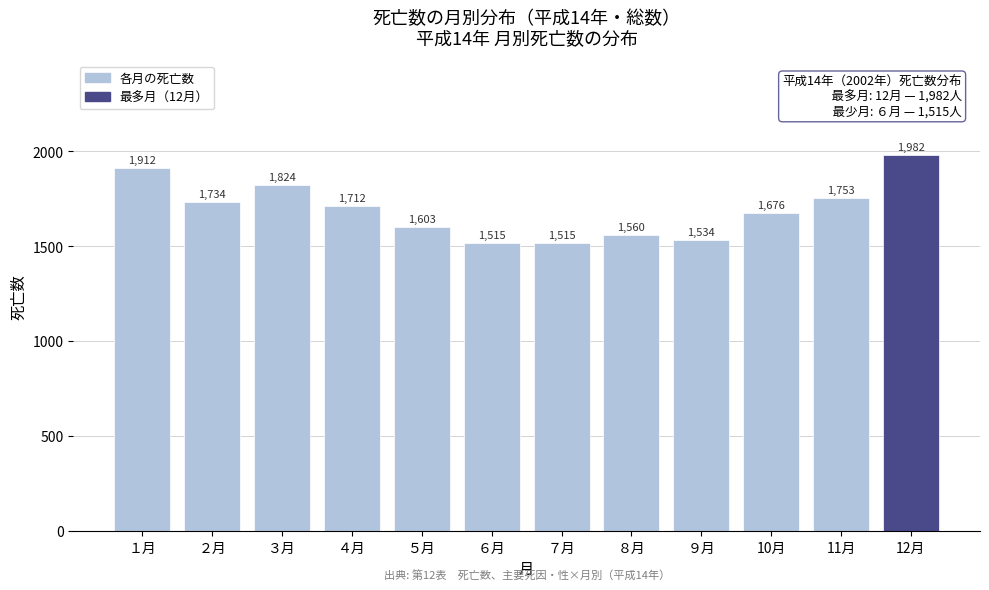

Reading left to right, extract all data points from this chart.

1912	1734	1824	1712	1603	1515	1515	1560	1534	1676	1753	1982